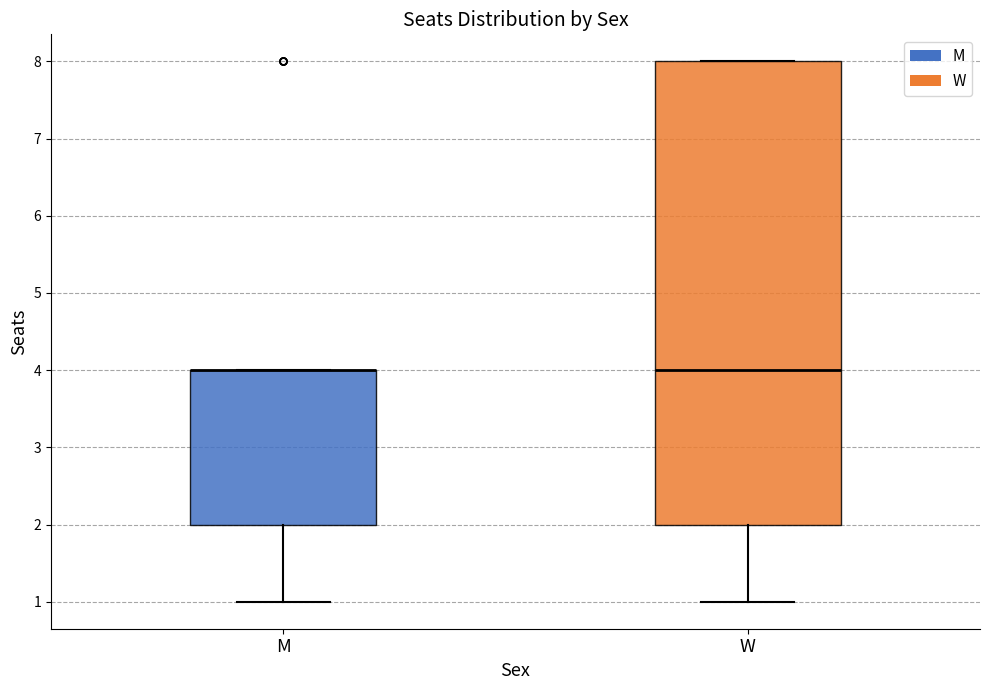

Comparing the boxes themselves (not the whiskers), which one is the tallest?

W